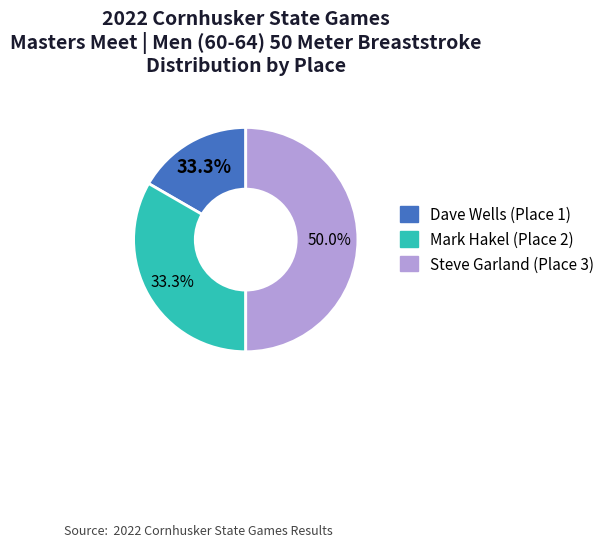

Combined, what portion of the pie is 2 and 3?

83.3%